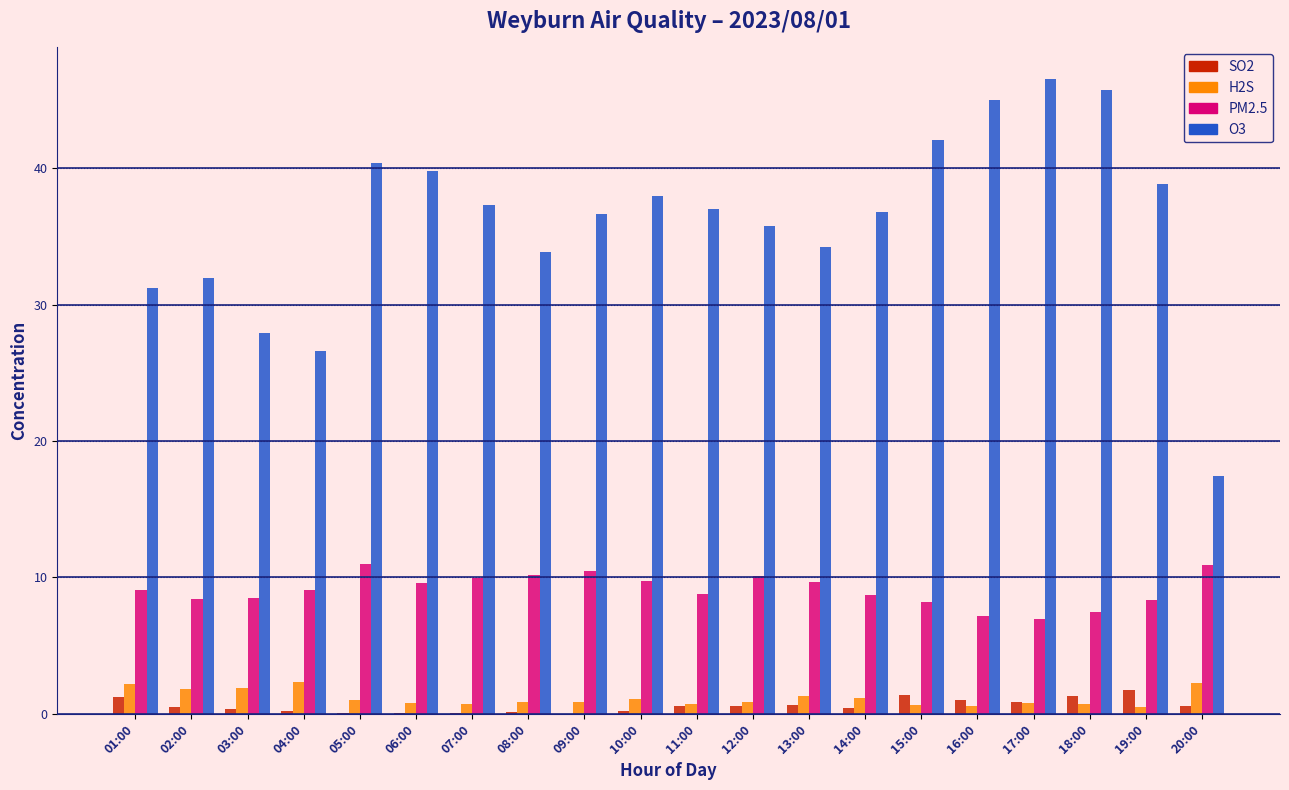

Are the bars grouped side by side (vs. stacked)?

Yes